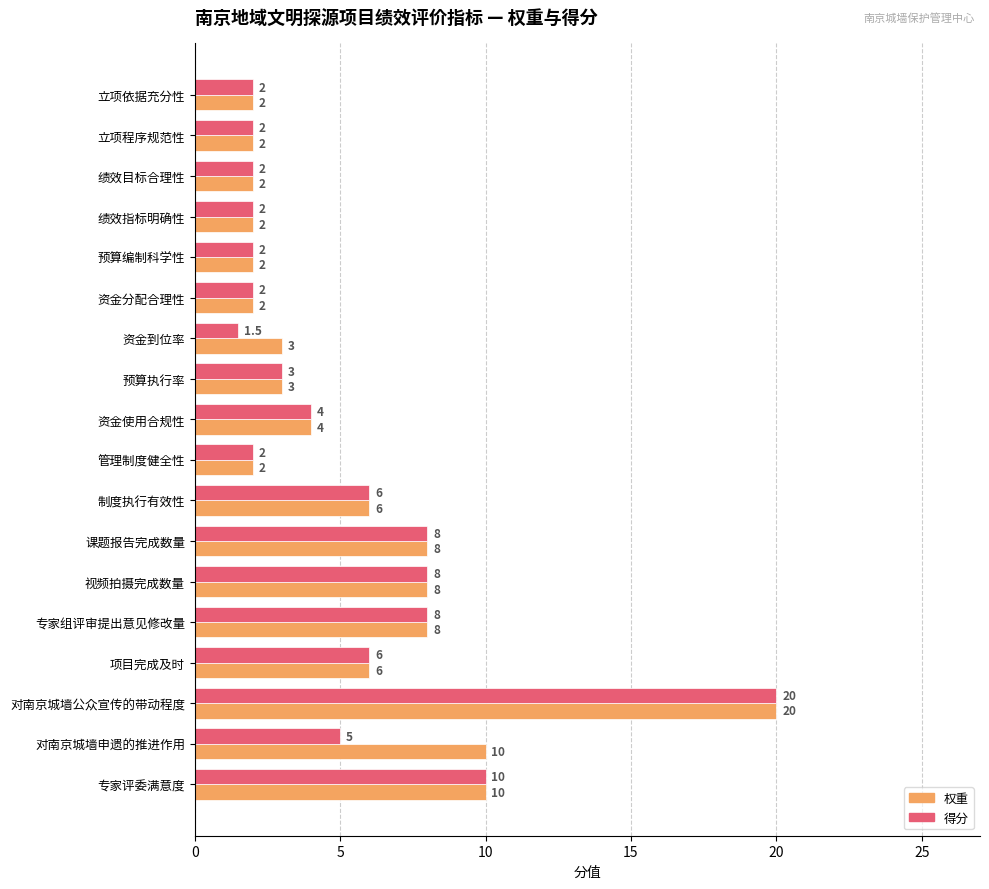

Which series has the largest range (max minus min)?

得分